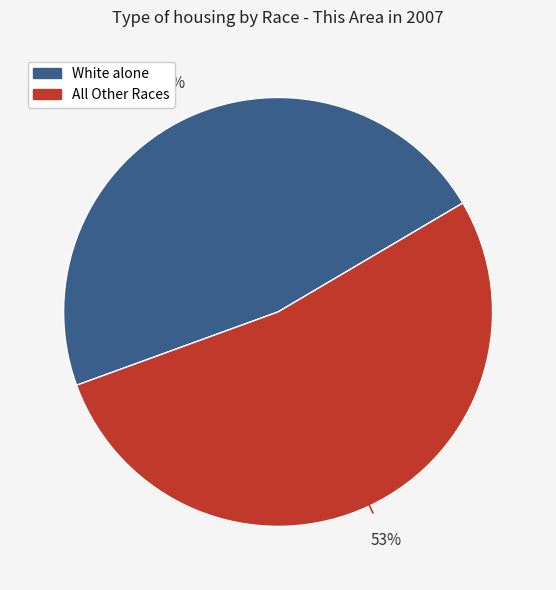

To the nearest percent, what is the difference between the largest and smallest slice percentages?

6%